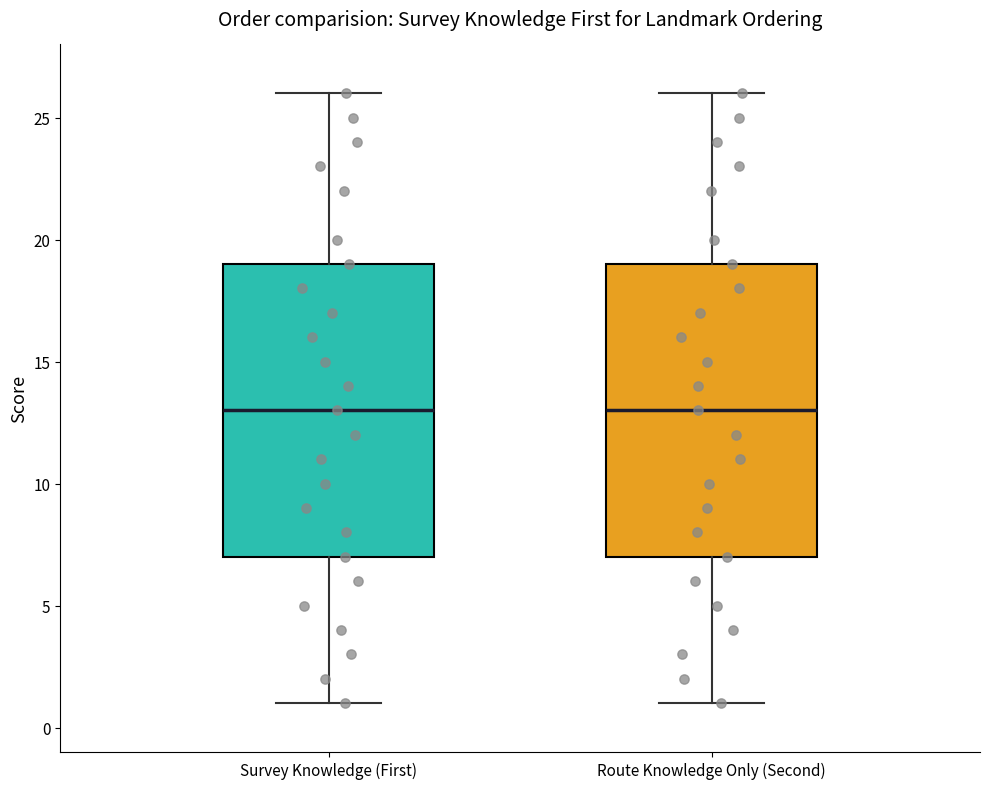

Reading left to right, transcribe this box plot: for each box, give where its median line is, the range the box spans, and where its two whiskers end, as read against the y-axis. The values are not printed on the chart, so give them approximately, as read against the axis.

Survey Knowledge (First): median 13, box 7 to 19, whiskers 1 to 26
Route Knowledge Only (Second): median 13, box 7 to 19, whiskers 1 to 26